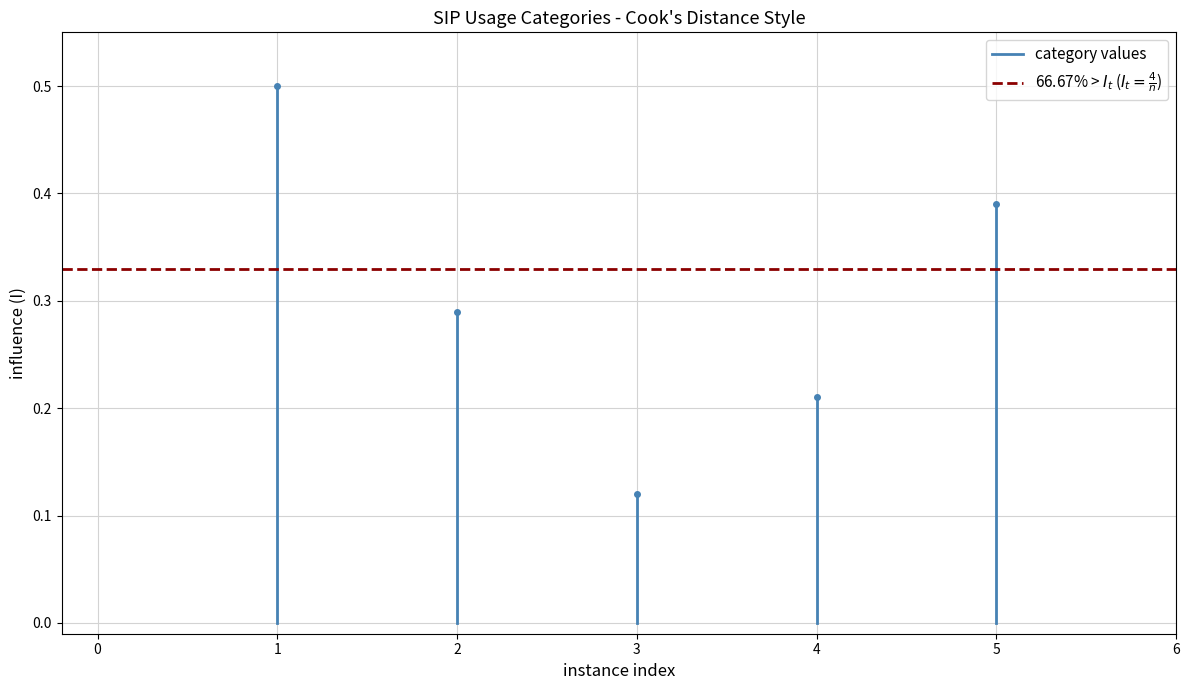

The value of 66.67% > $I_t$ ($I_t = \frac{4}{n}$) at 1 is 0.3. True or false?

True